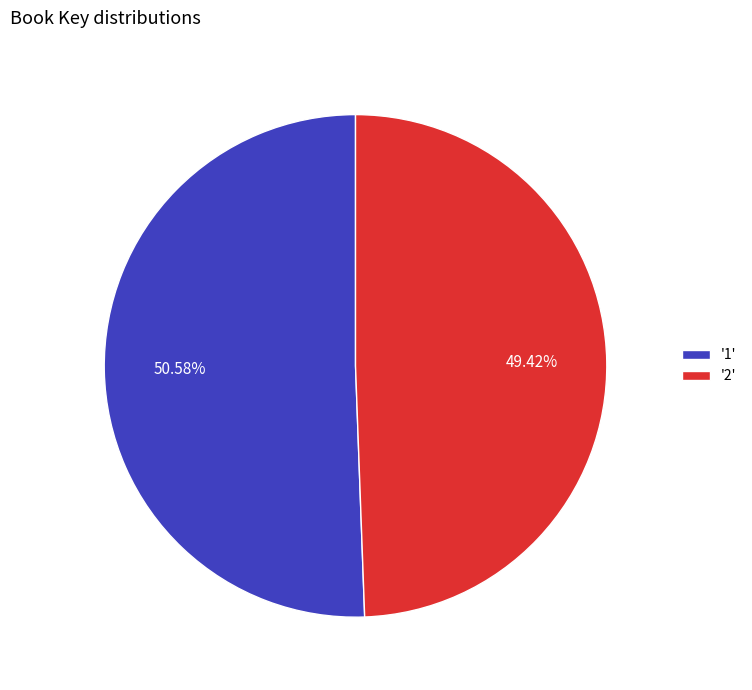

Is the sum of '1' and '2' greater than half?

Yes